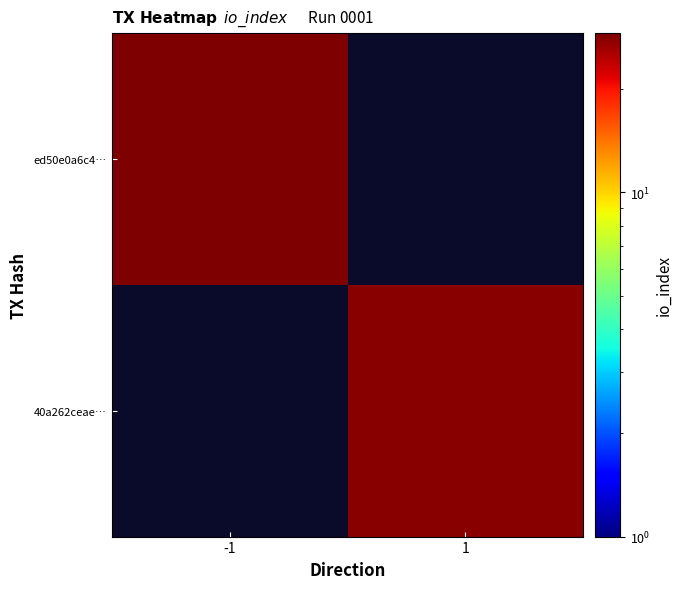

What is the approximate value of ed50e0a6c4… at -1?

29.0